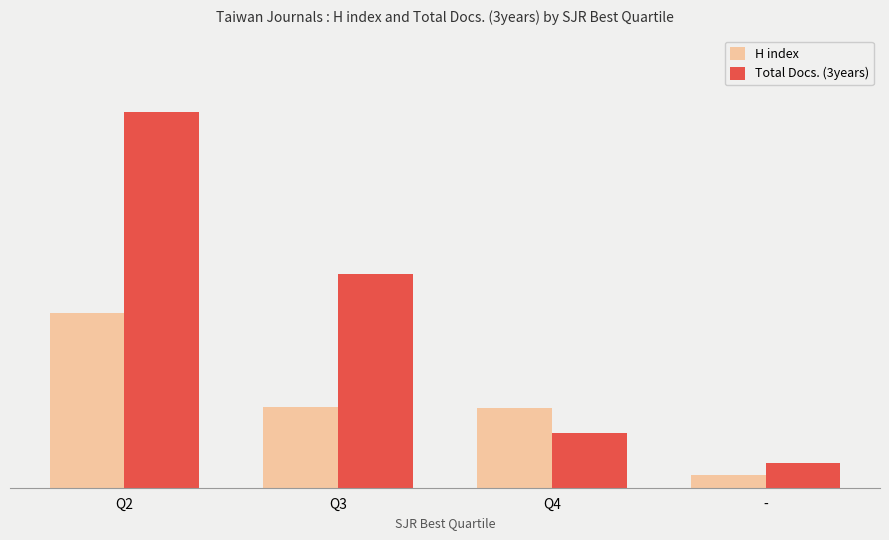

Are the bars grouped side by side (vs. stacked)?

Yes